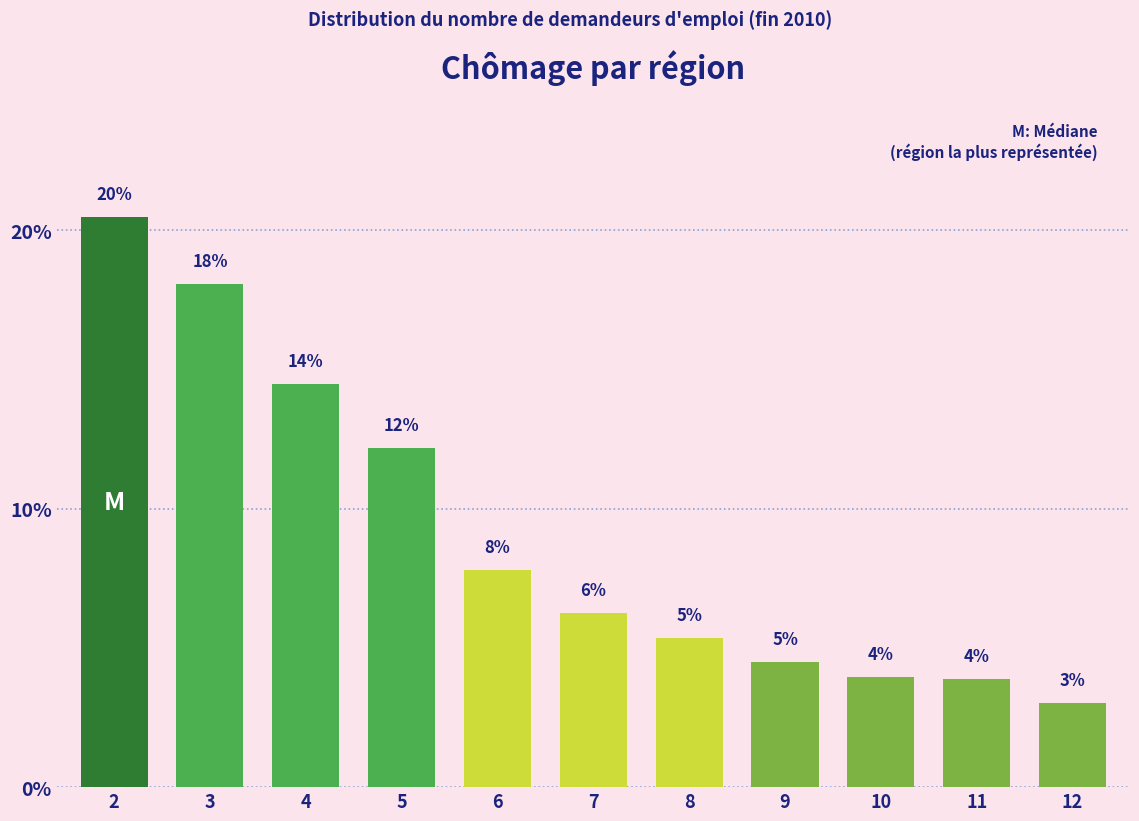

How many bars are there in total?

11